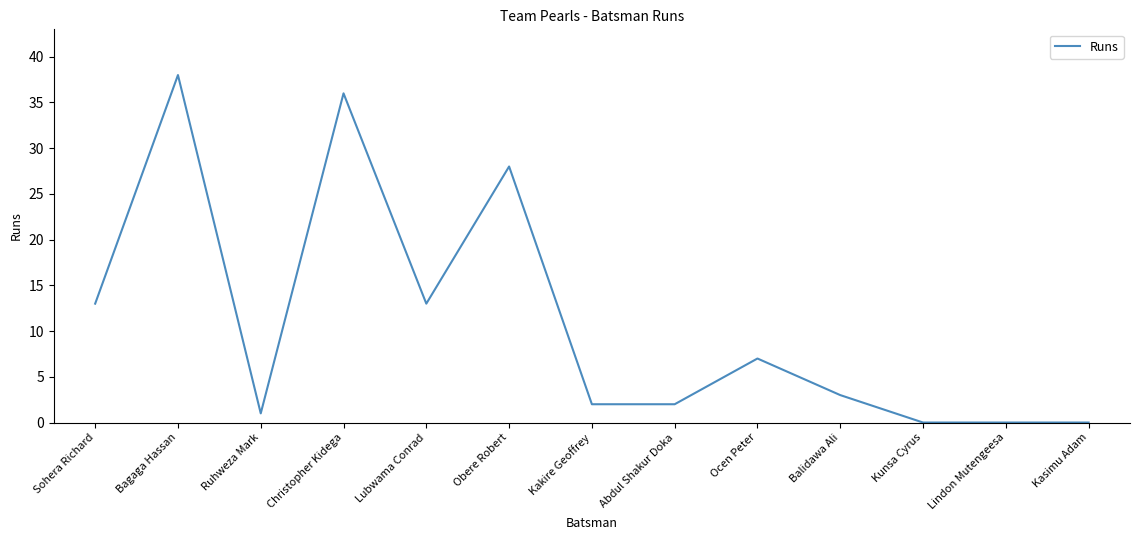

How many lines are shown in the chart?

1